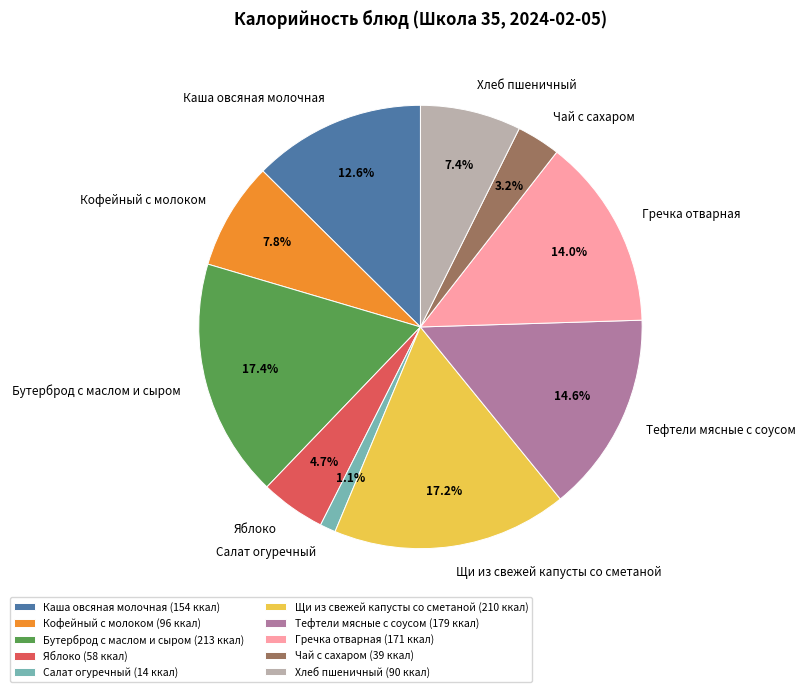

Is there a majority slice in this chart?

No